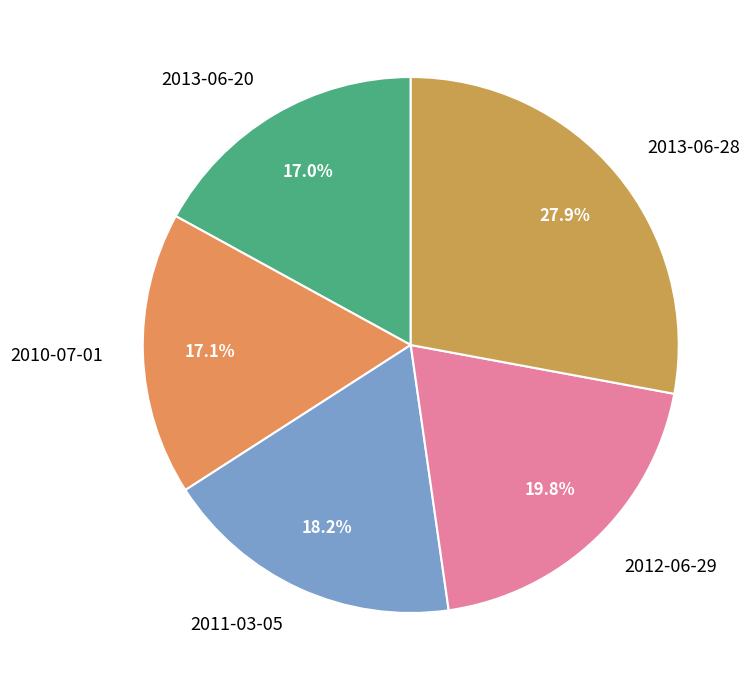

To the nearest percent, what is the difference between the largest and smallest slice percentages?

11%